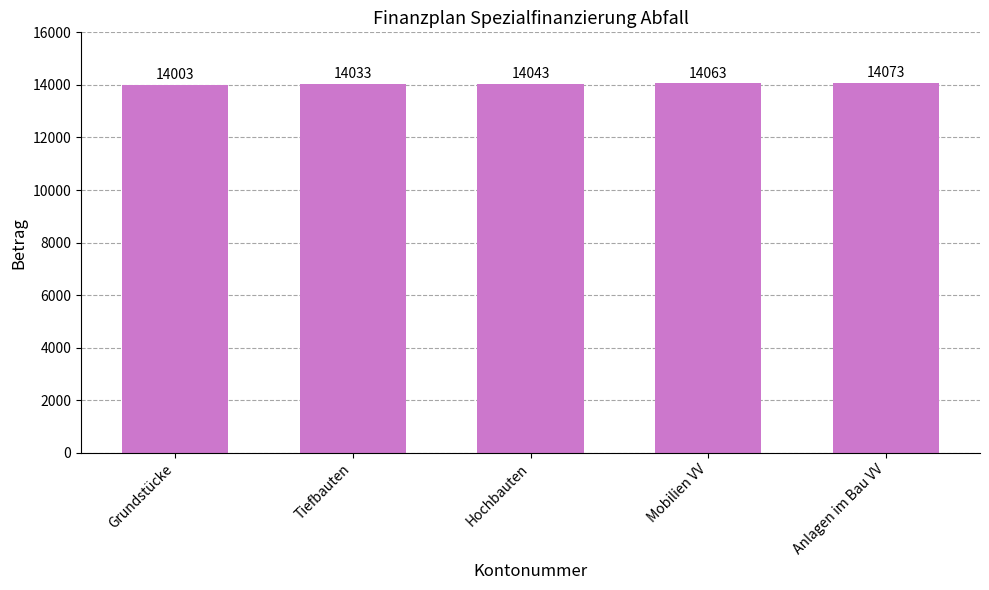

At which category does the chart reach its minimum across all series?

Grundstücke